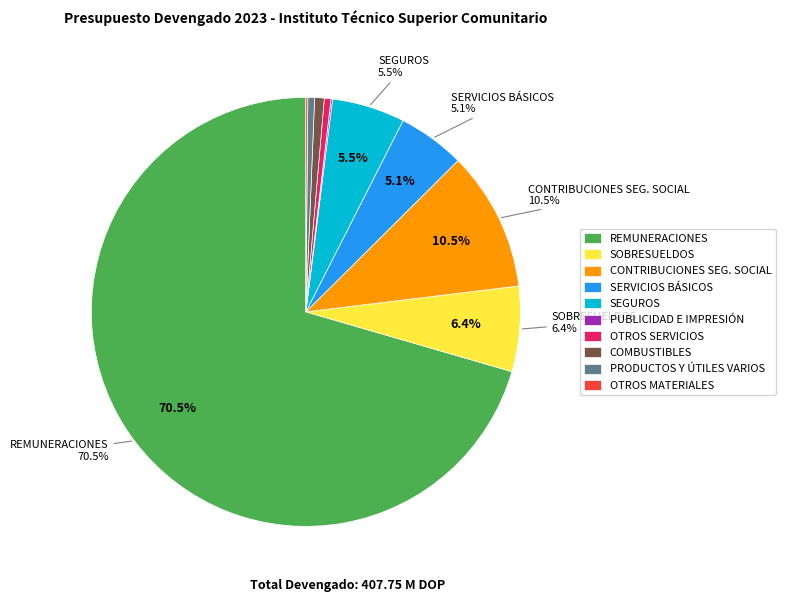

Is there any slice that represents more than half of the pie?

Yes